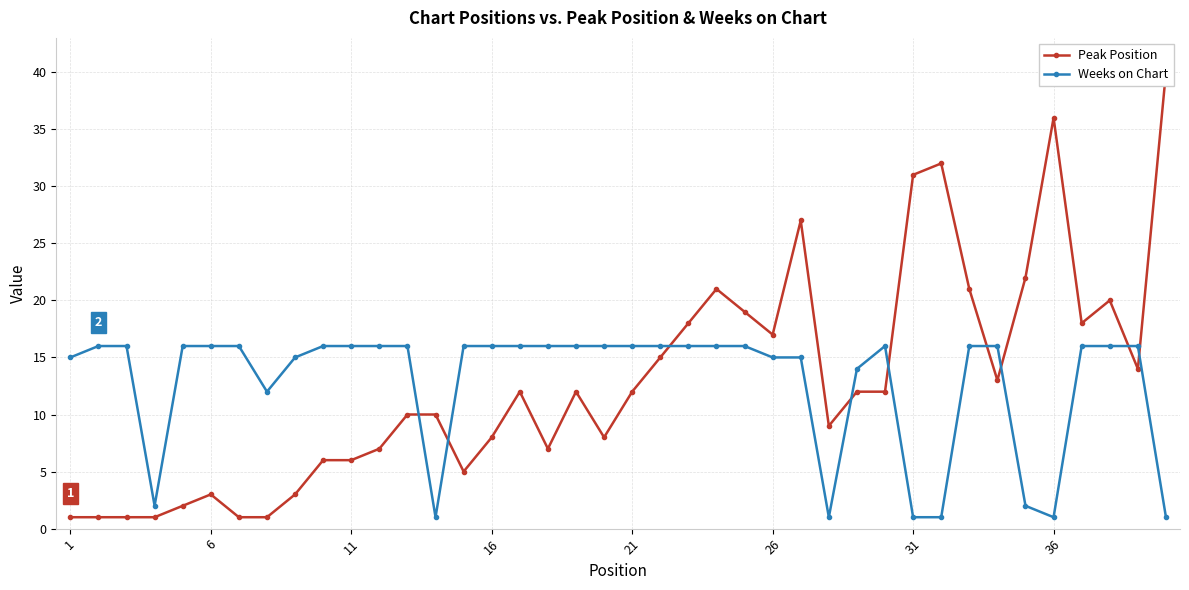

Reading left to right, extract all data points from this chart.

Peak Position: 1	1	1	1	2	3	1	1	3	6	6	7	10	10	5	8	12	7	12	8	12	15	18	21	19	17	27	9	12	12	31	32	21	13	22	36	18	20	14	40
Weeks on Chart: 15	16	16	2	16	16	16	12	15	16	16	16	16	1	16	16	16	16	16	16	16	16	16	16	16	15	15	1	14	16	1	1	16	16	2	1	16	16	16	1